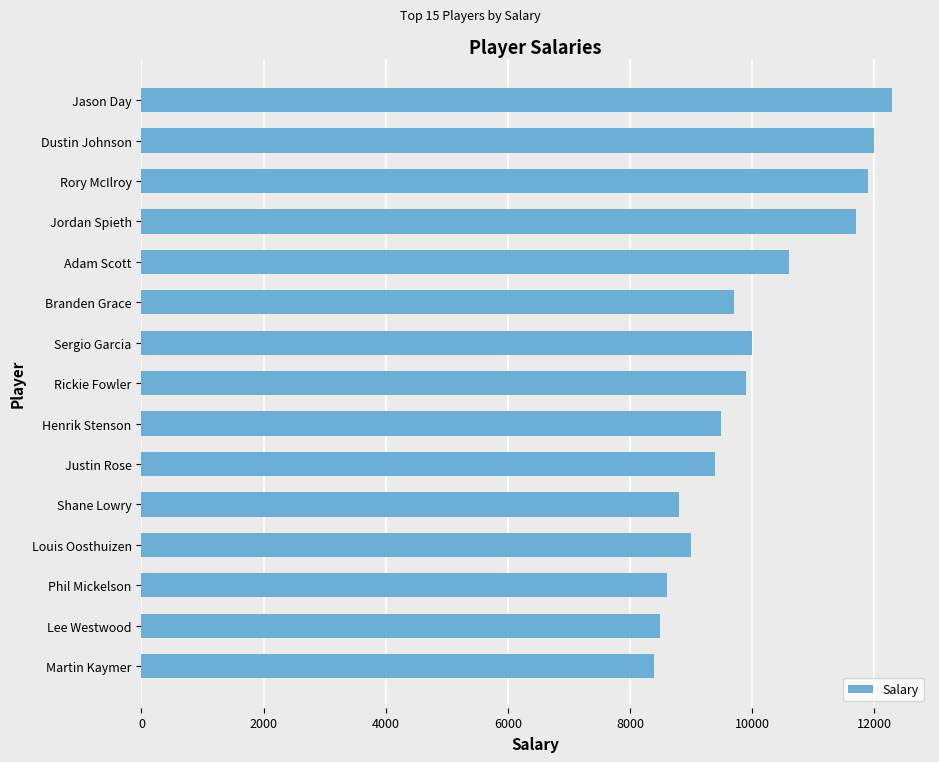

How many distinct data groups are displayed?

1